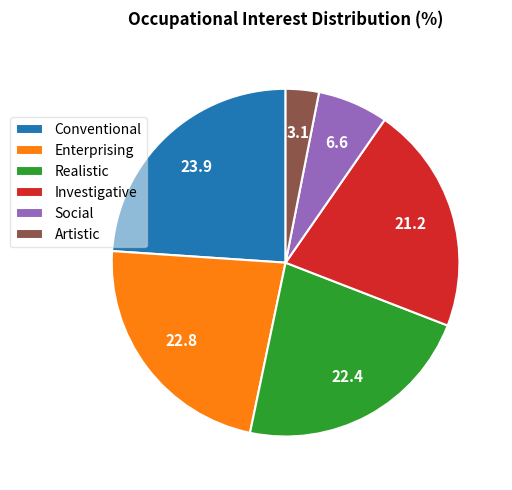

True or false: Conventional accounts for 24% of the total.

True